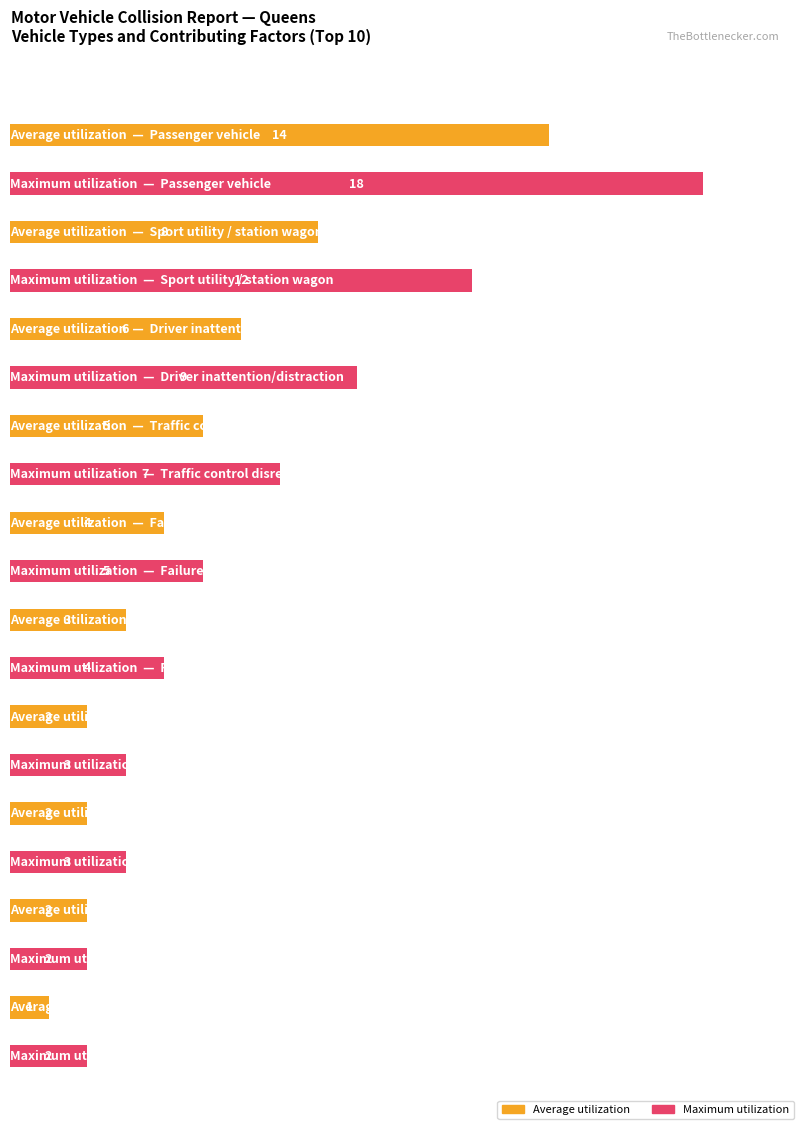

List the series in order of their peak value, highest first.

Maximum utilization, Average utilization